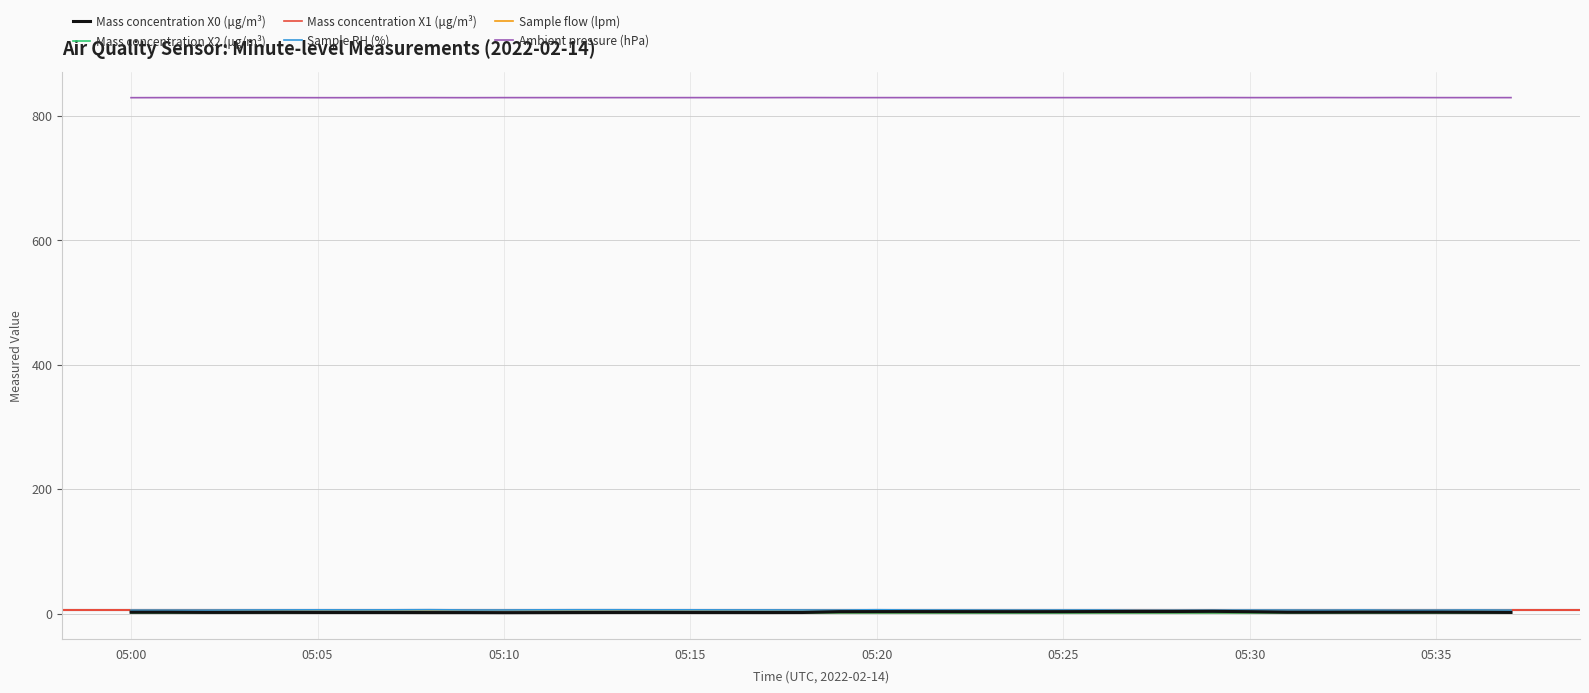

What is the highest value of the Ambient pressure (hPa) series?

829.3